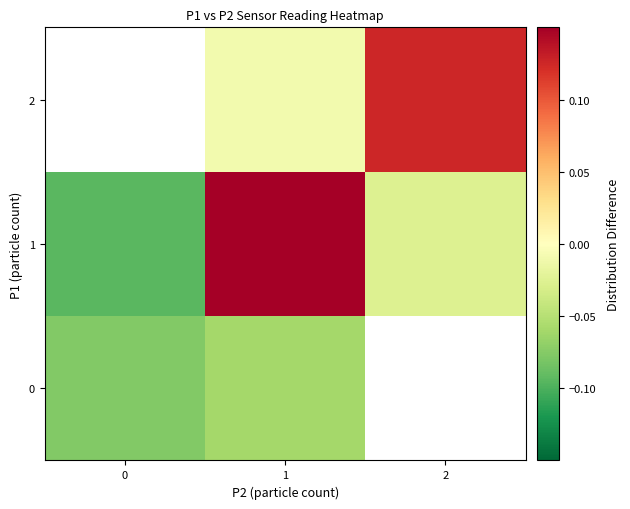

Rank the series by their maximum value, from lowest to highest.

0, 2, 1